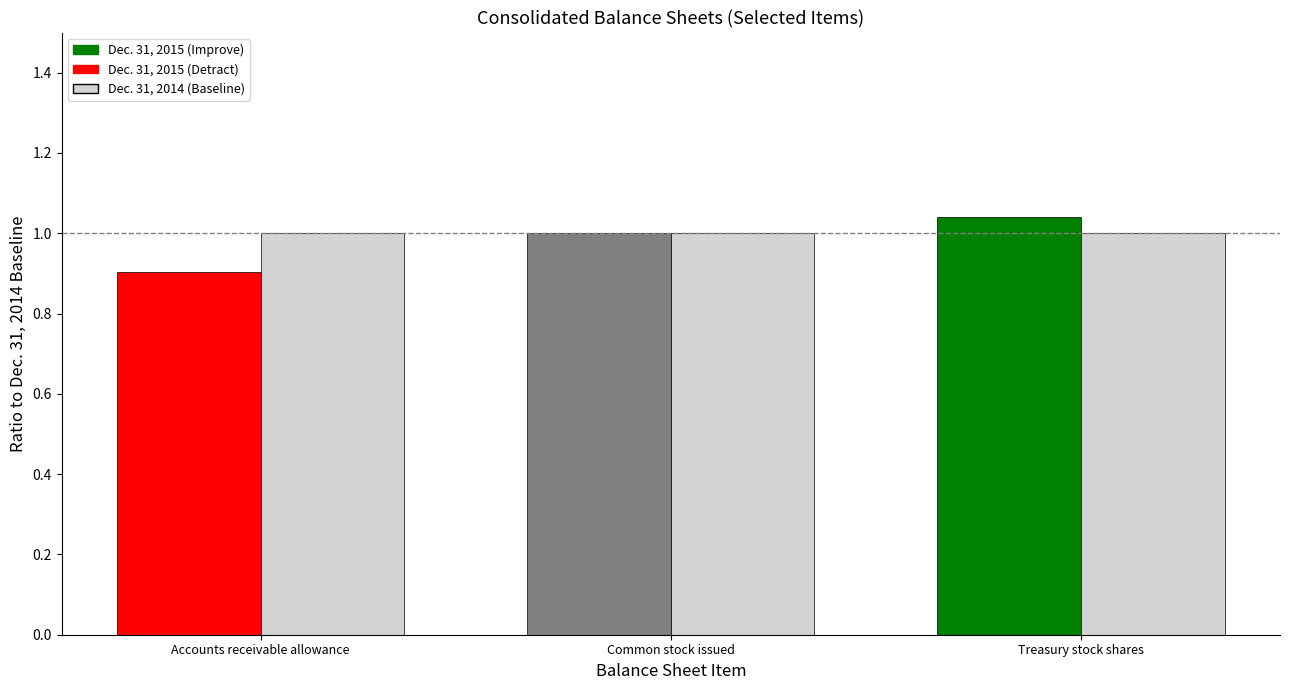

Which label corresponds to the smallest value in the chart?

Accounts receivable allowance